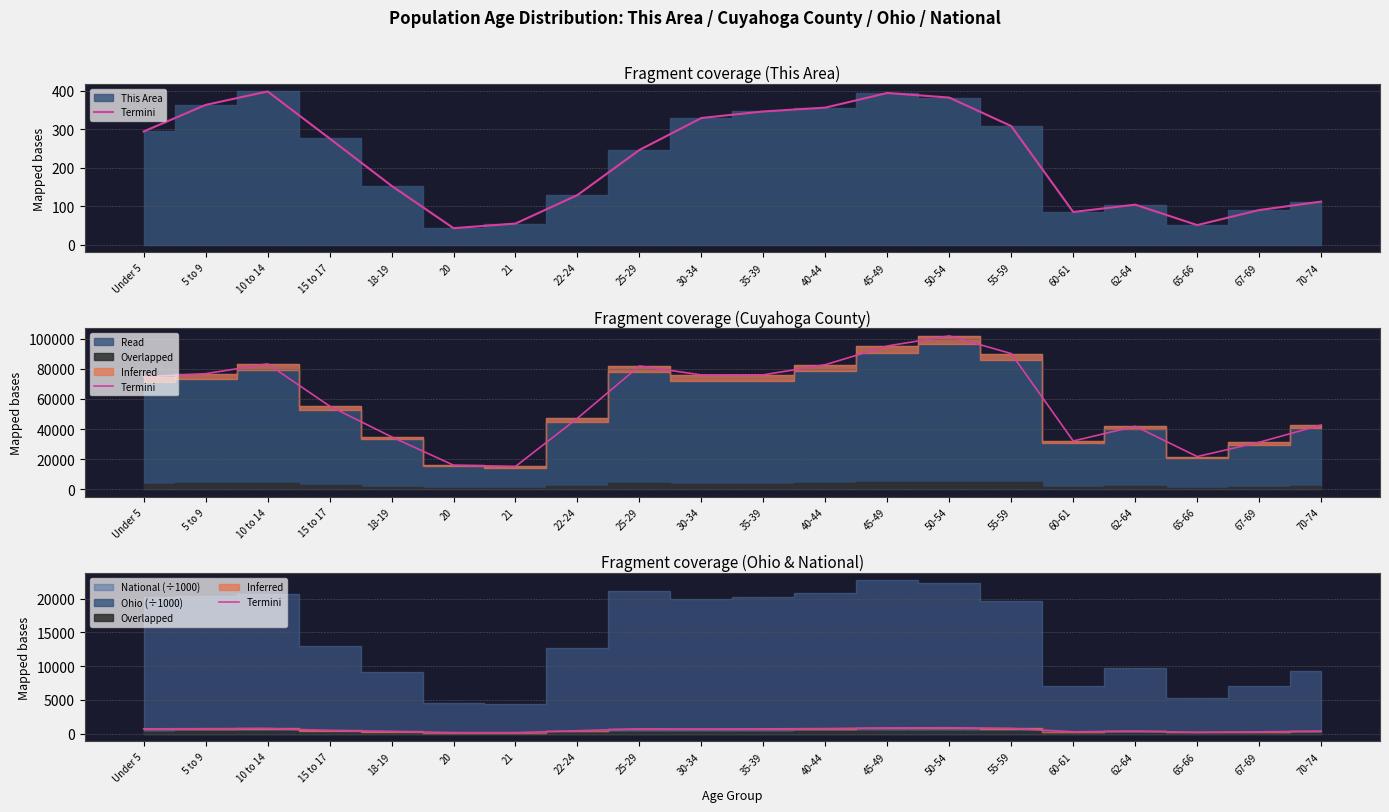

Is it true that the value at 67-69 is 280.5?

True